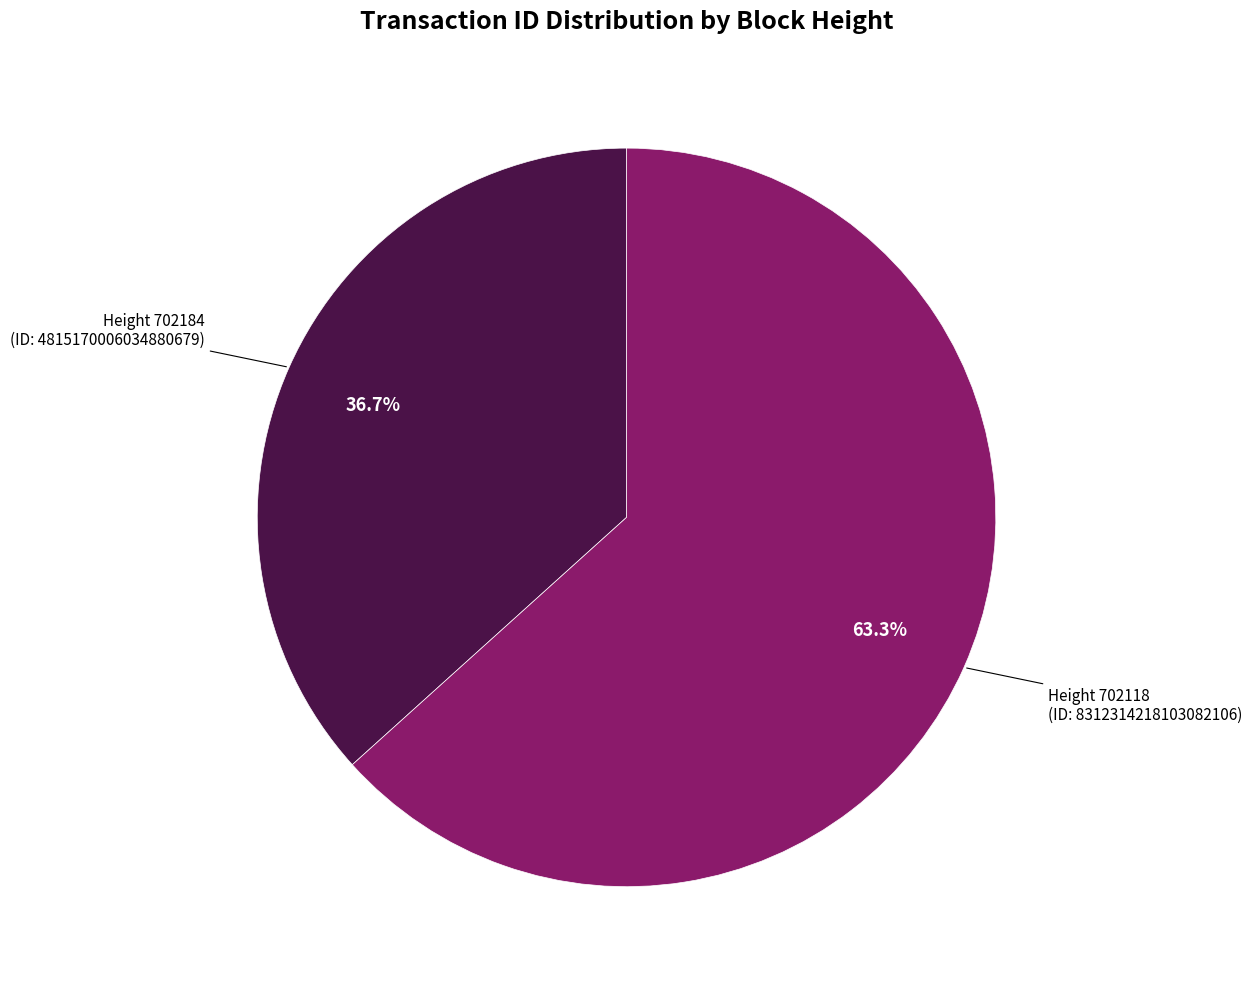

Is there a majority slice in this chart?

Yes